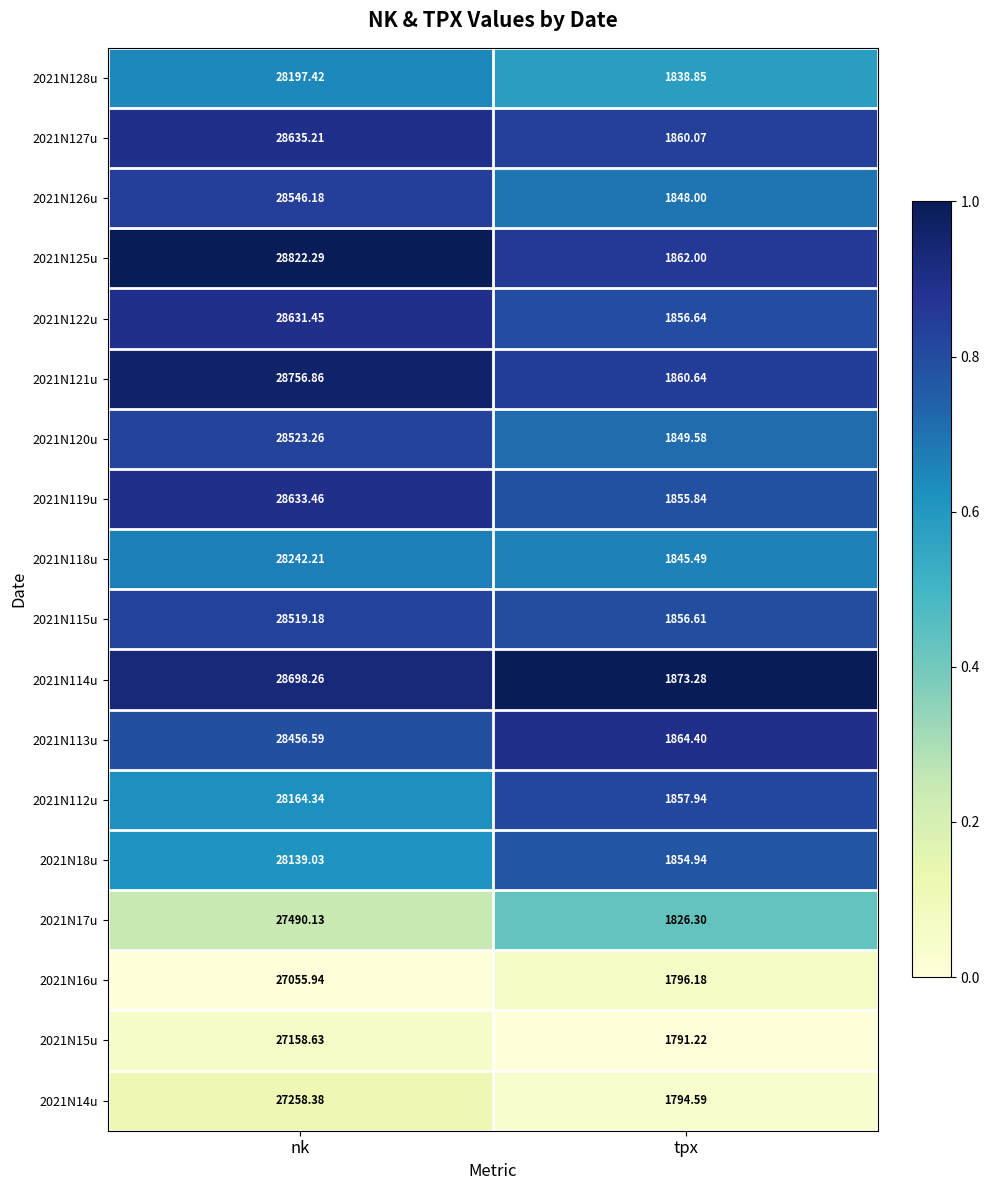

Which category has the highest value in the 2021N120u series?

nk